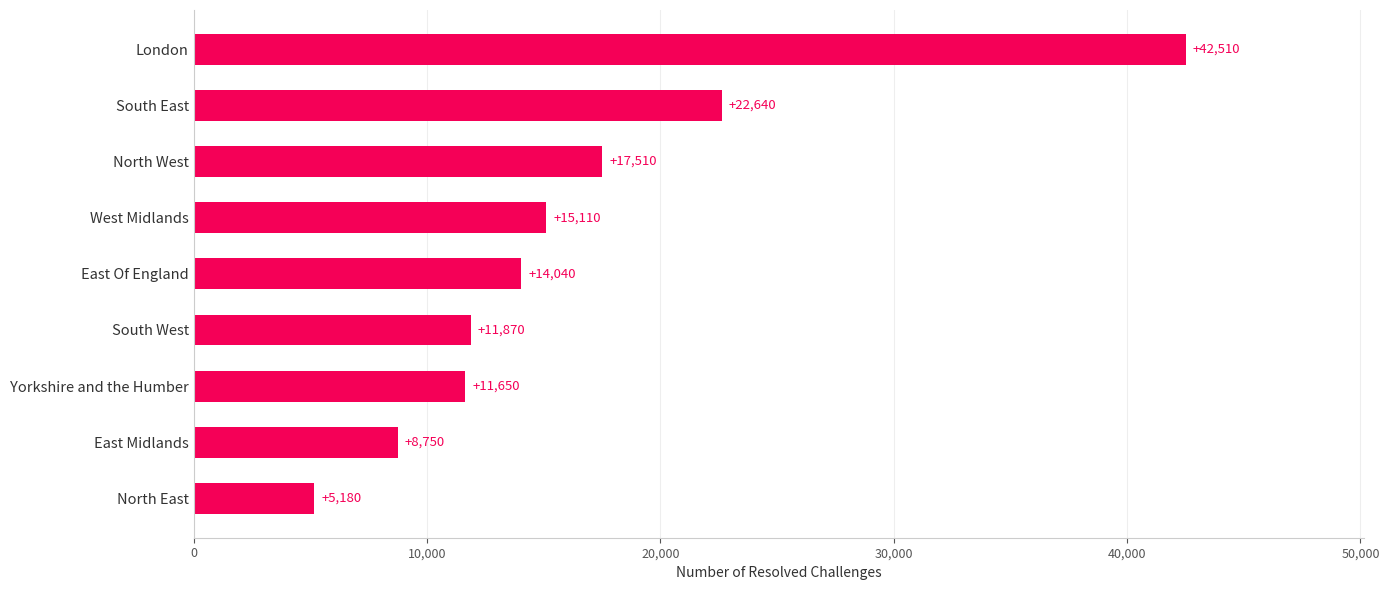

Reading bottom to top, transcribe all the data shown in this chart.

5180	8750	11650	11870	14040	15110	17510	22640	42510